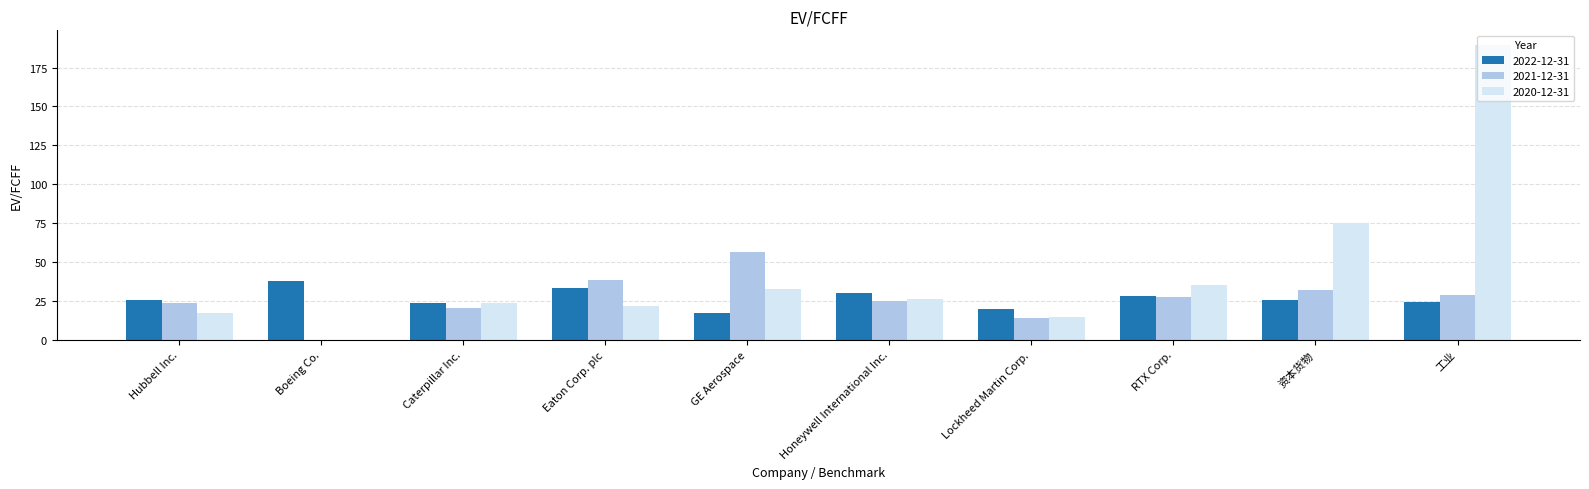

At which label does 2022-12-31 reach its peak?

Boeing Co.